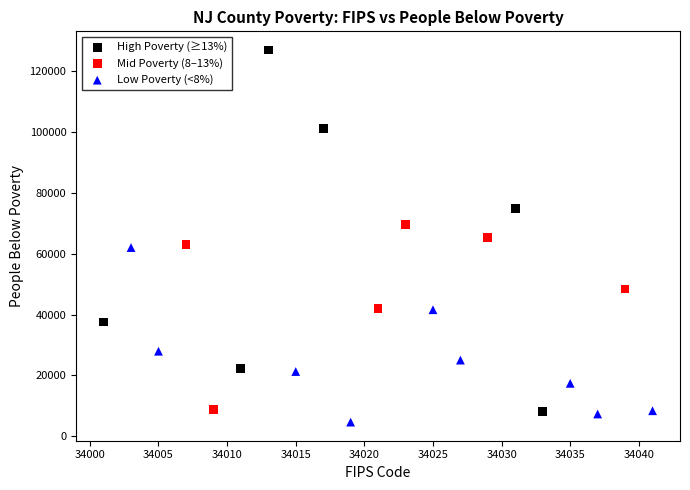

Which series contains the highest Y value?

High Poverty (≥13%)